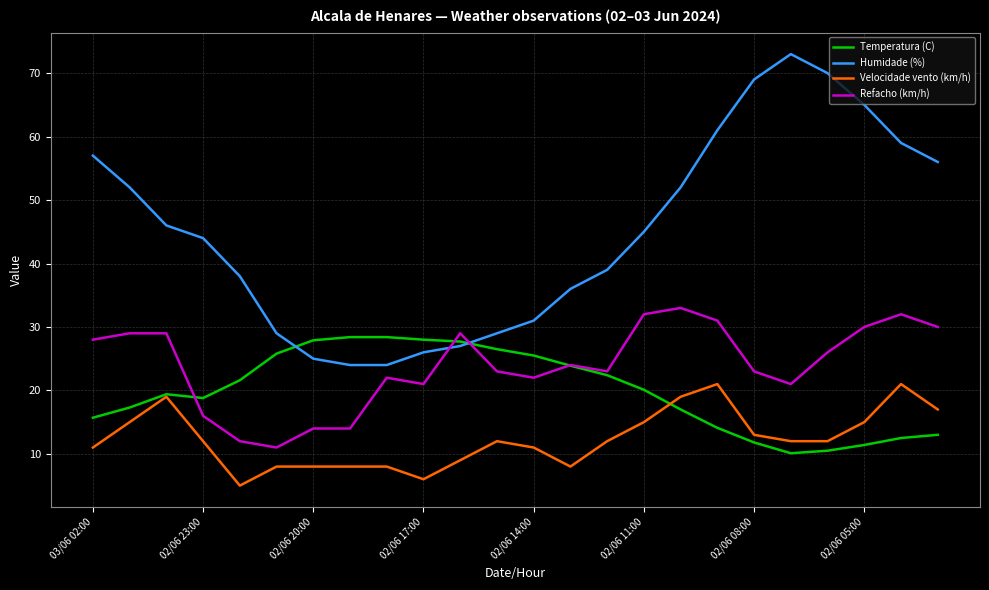

What is the minimum value shown in the chart?

5.0